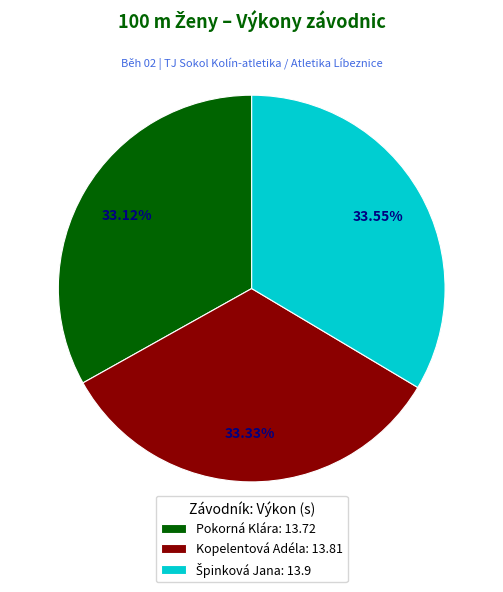

Approximately how many times larger is the value at Pokorná Klára compared to Kopelentová Adéla?

1.0